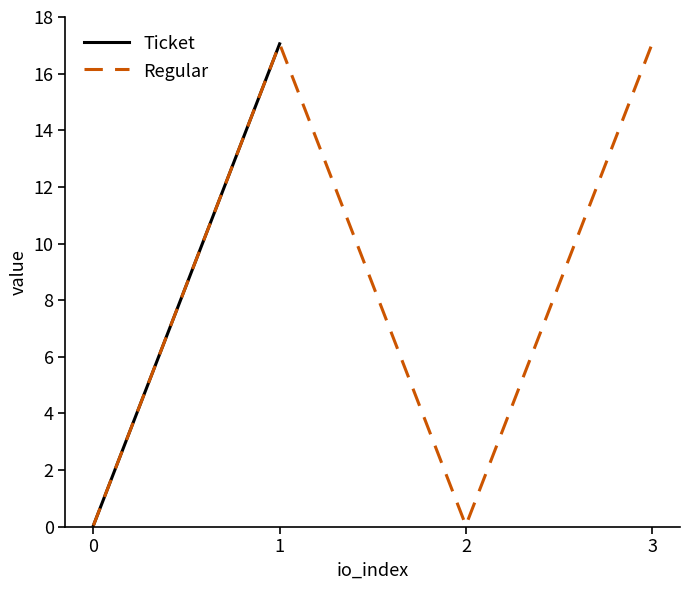

What is the difference between the values at 1 and 2?

17.0